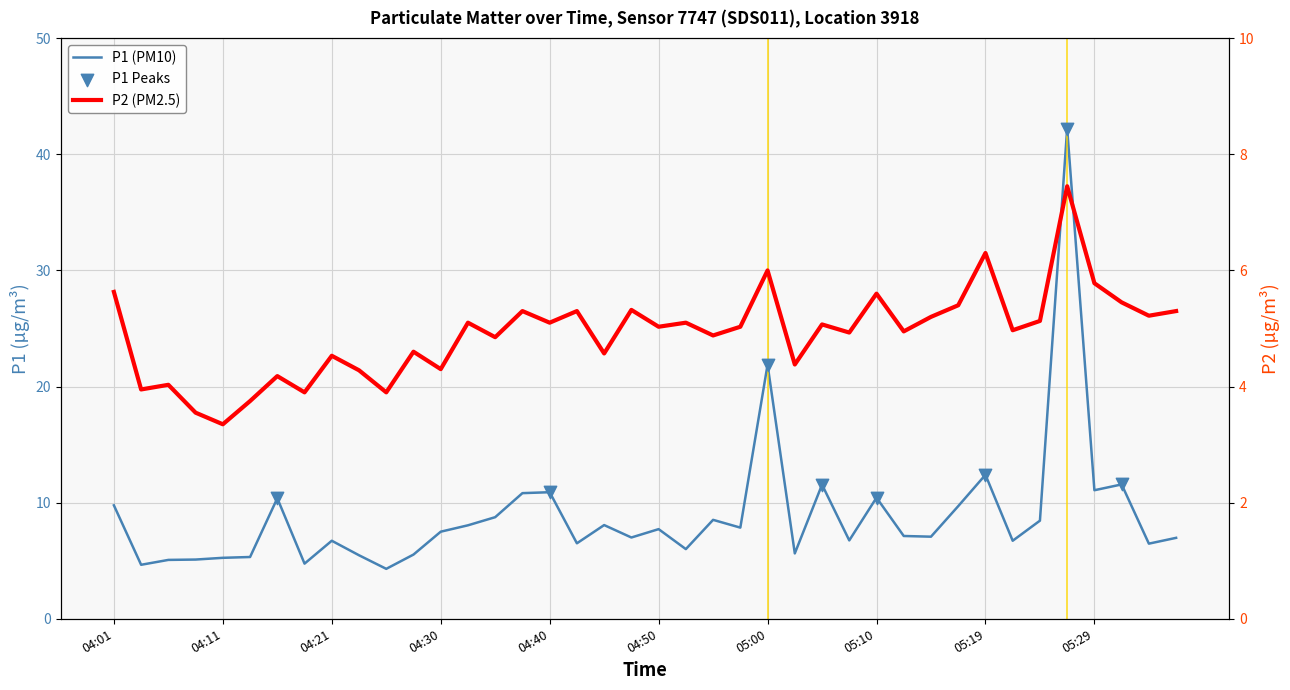

Which series has the largest Y range (max minus min)?

P1